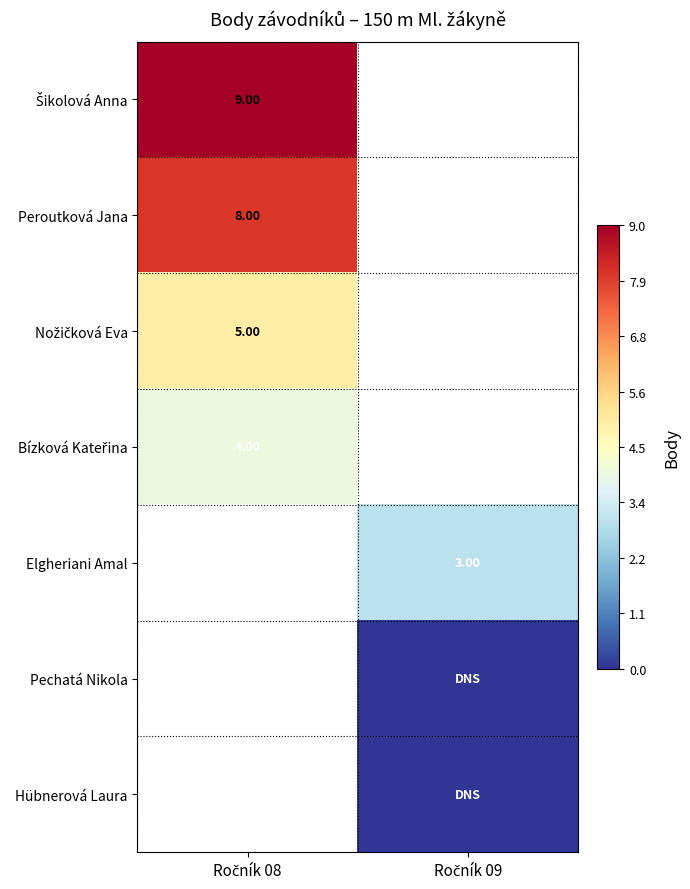

Rank the series by their maximum value, from lowest to highest.

Bízková Kateřina, Elgheriani Amal, Pechatá Nikola, Hübnerová Laura, Nožičková Eva, Peroutková Jana, Šikolová Anna